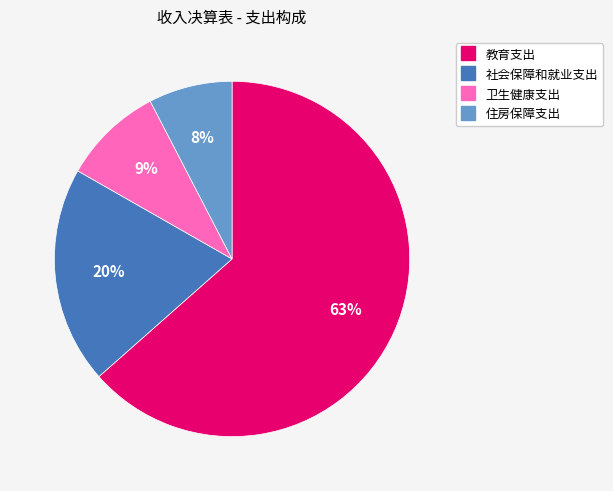

To the nearest percent, what portion does 社会保障和就业支出 represent?

20%